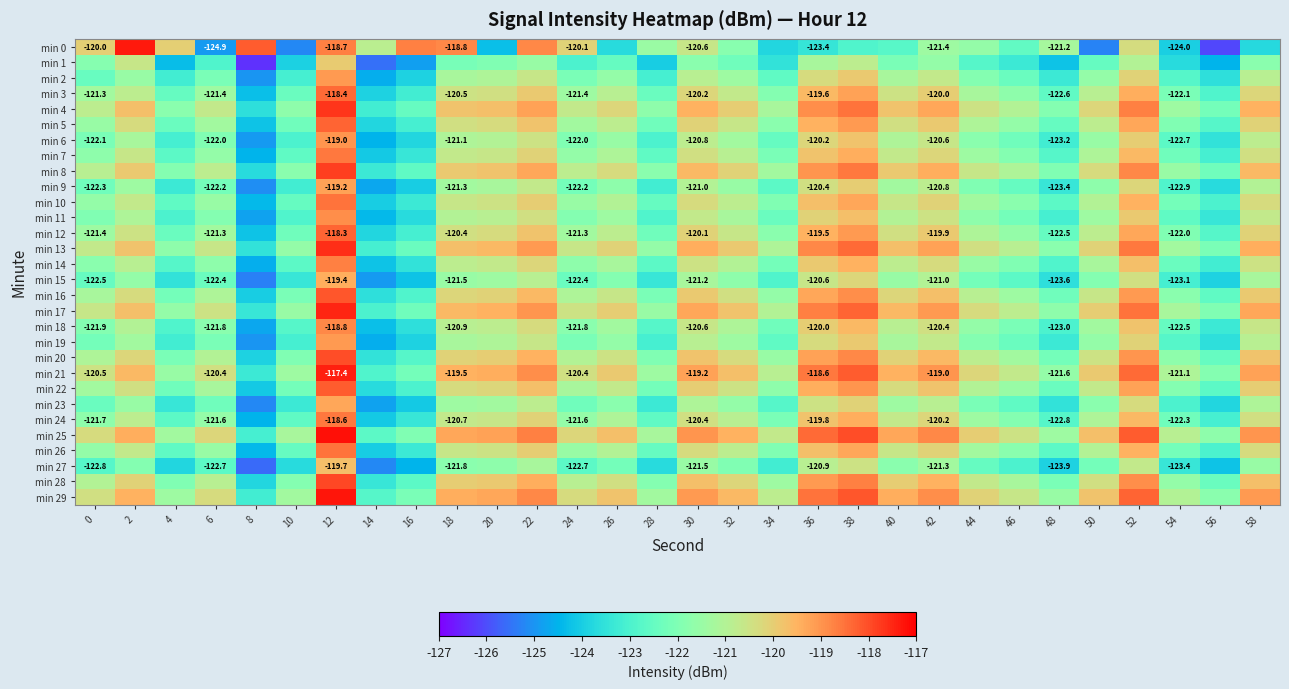

What is the average value of the min 0 series?

-121.8